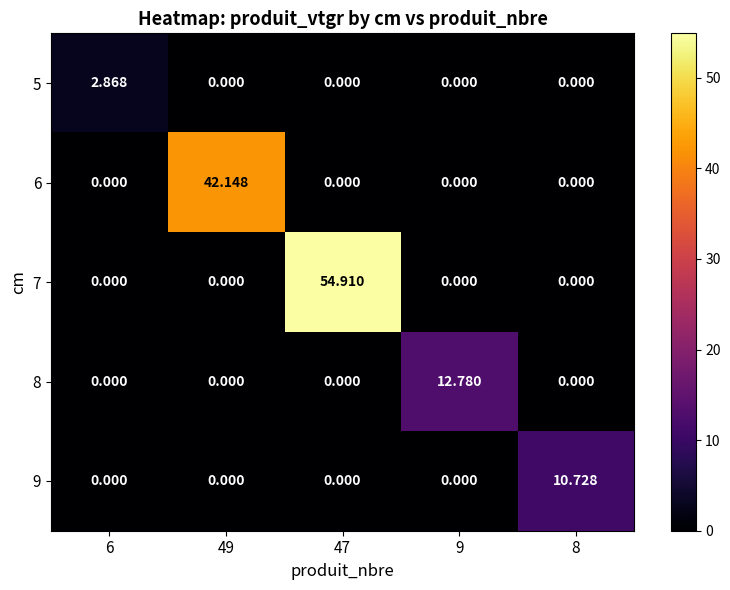

What is the total value across all series at 9?

12.8